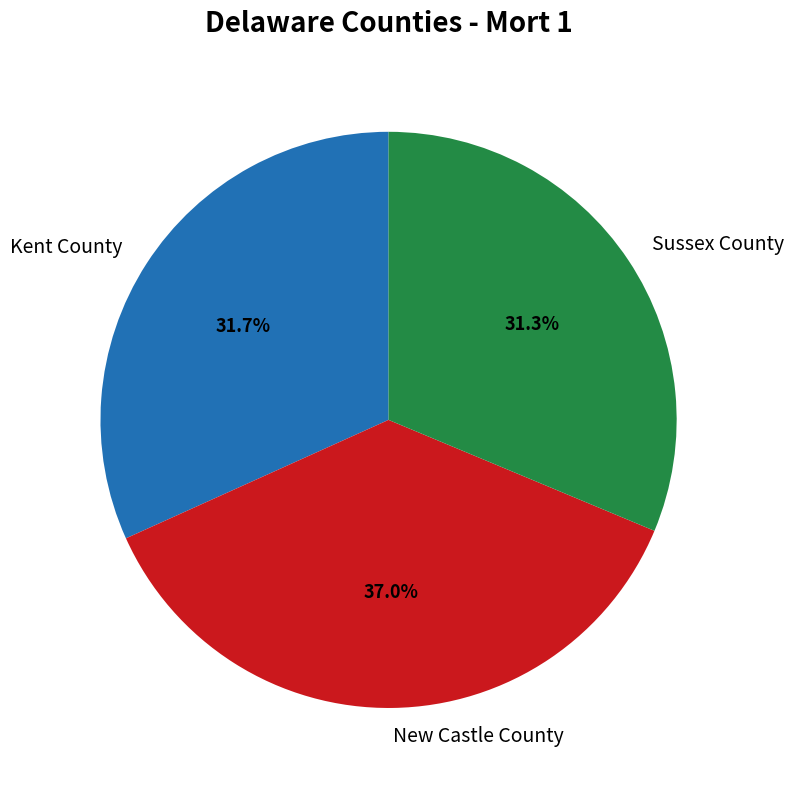

What percentage do Sussex County and Kent County together represent?

63.0%